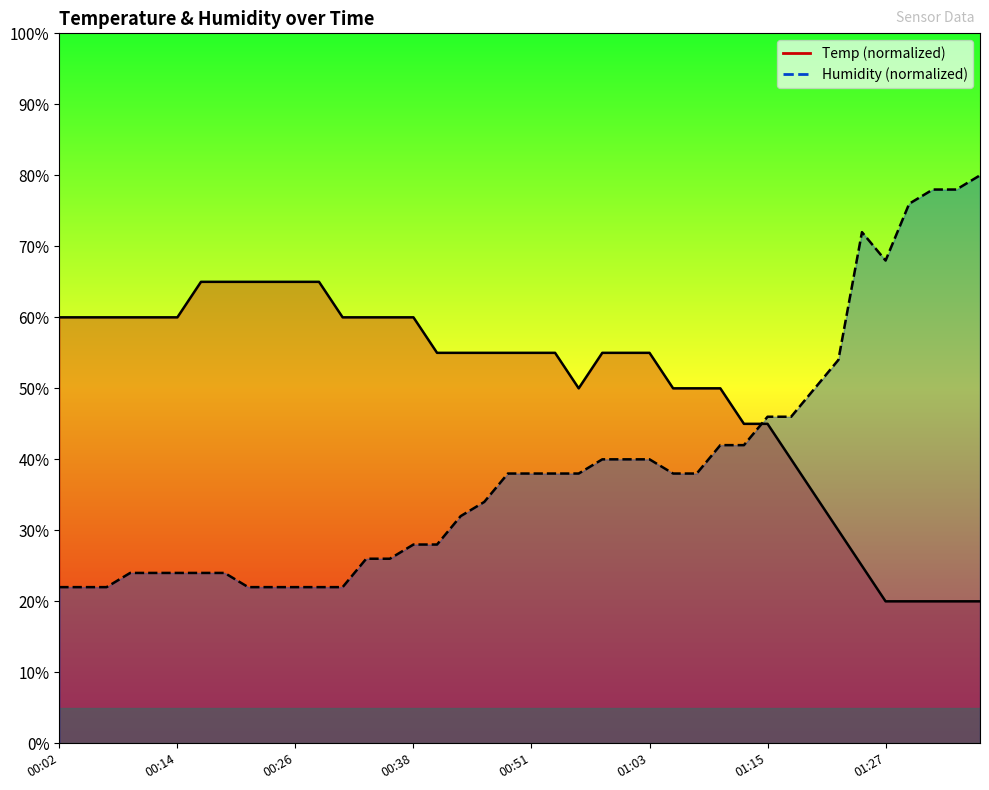

True or false: Temp has a value of 15.8 at 00:58.

False